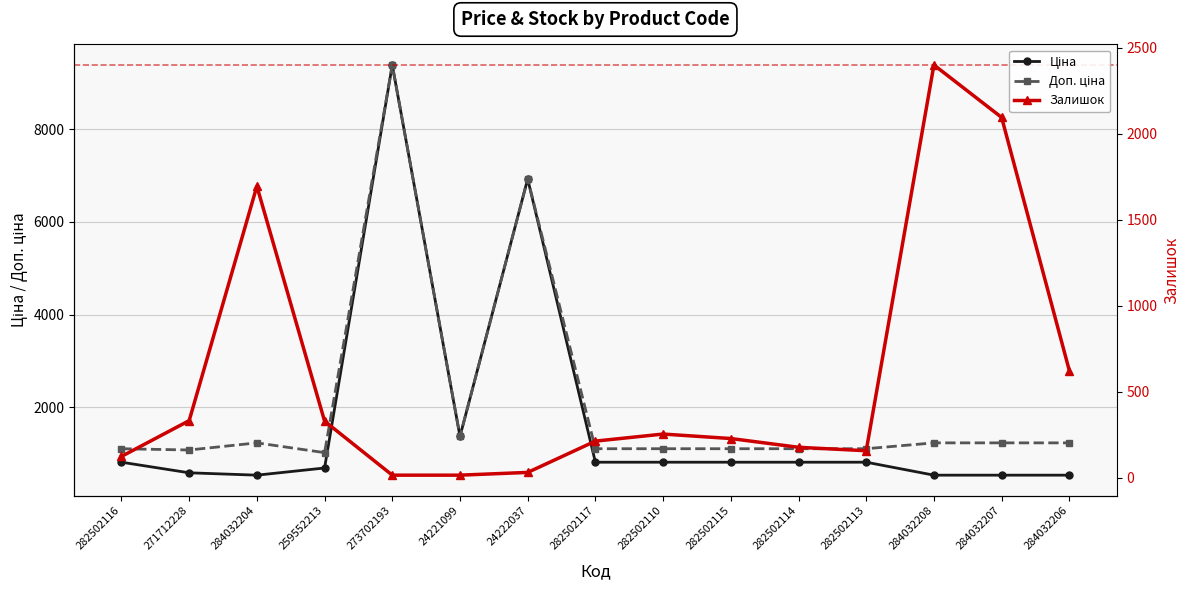

What is the difference between the second highest and second lowest values in the Доп. ціна series?

5844.0